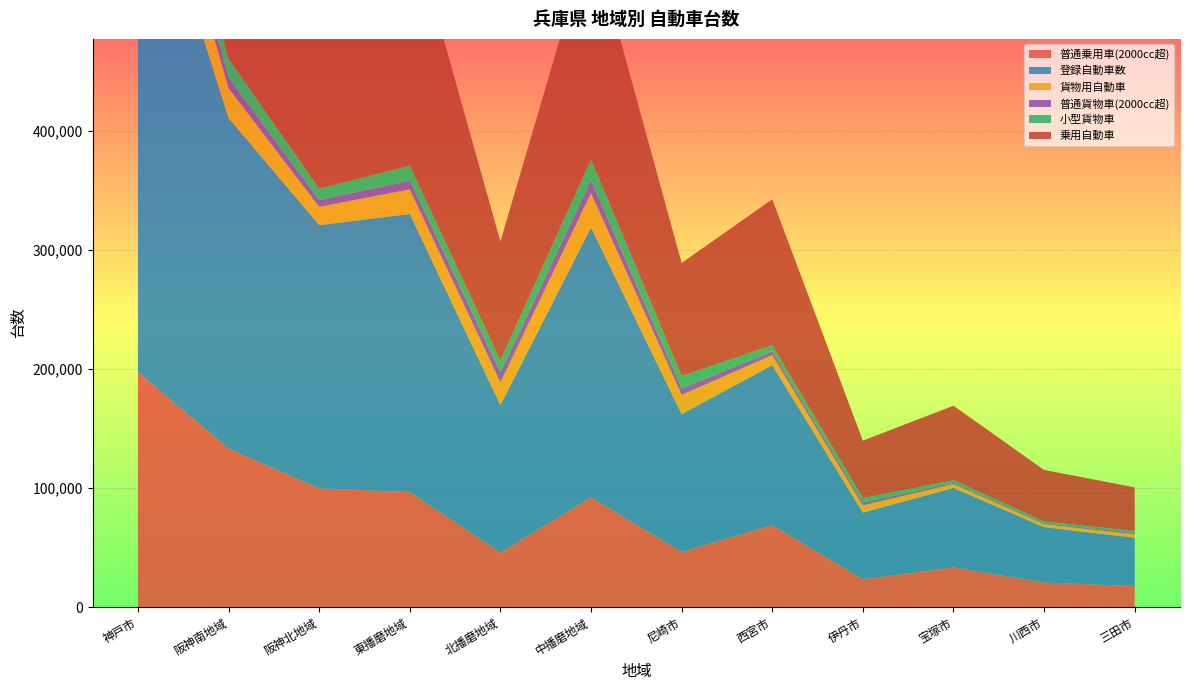

Reading right to left, what are all the values shown in this chart?

普通乗用車(2000cc超): 17655	20644	33304	23418	68854	46407	92062	45921	96553	99791	133135	197386
登録自動車数: 40679	46547	66847	56013	134465	115772	226959	123831	233799	221177	277810	454709
貨物用自動車: 2810	2437	3235	6065	8427	16118	28925	18981	20667	15360	25181	49401
普通貨物車(2000cc超): 1051	845	1019	2452	3142	5568	10585	8699	7290	5661	8819	16647
小型貨物車: 1649	1540	2207	3594	5178	10267	17697	9707	12705	9503	15970	26354
乗用自動車: 36749	43225	62598	48304	122606	94991	190318	100052	207684	200753	244208	387754